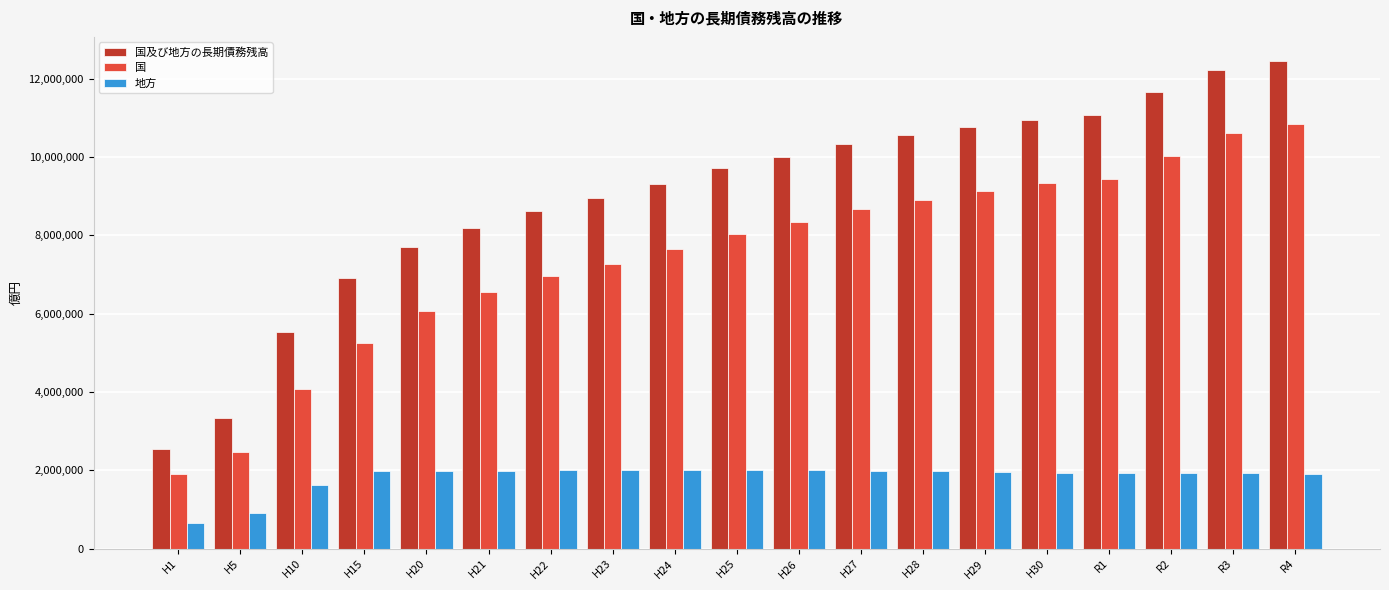

What is the sum of the 地方 values at H24 and R1?

3933127